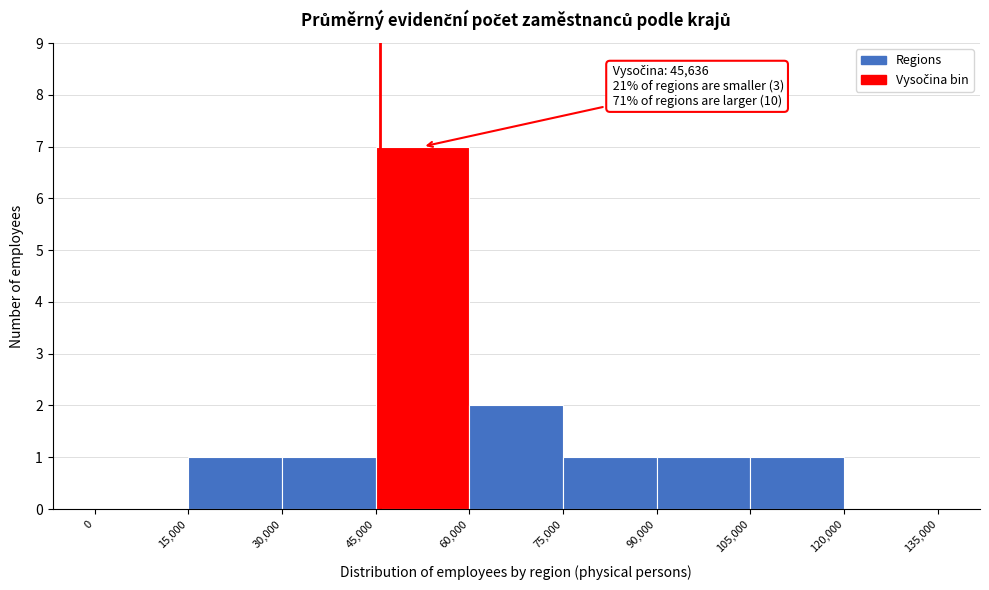

Over which range of the x-axis is the bar tallest?

45,000 to 60,000